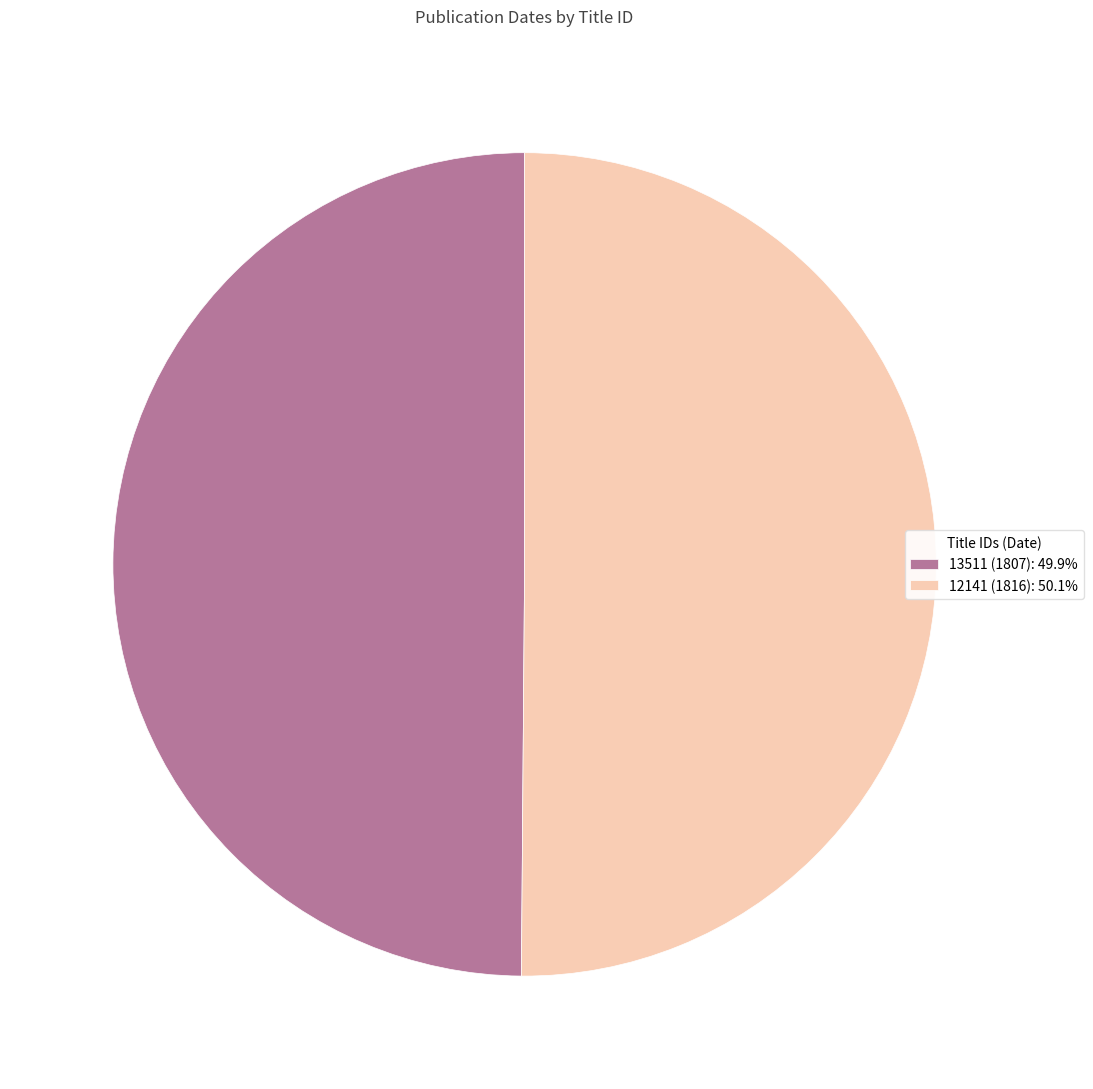

How many slices are in this pie chart?

2